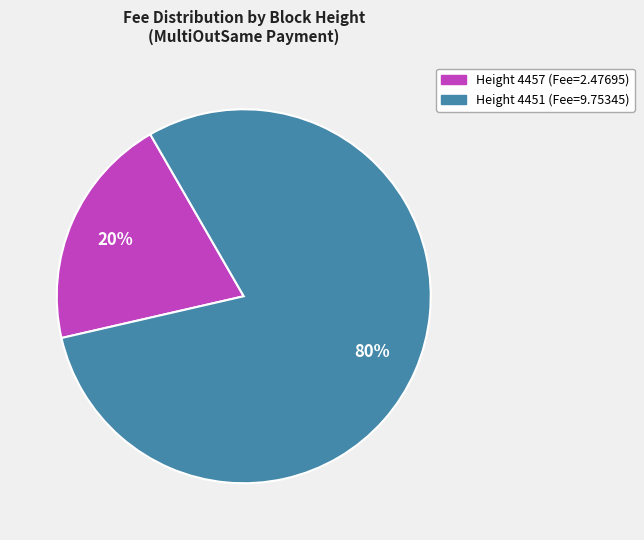

Is there a majority slice in this chart?

Yes